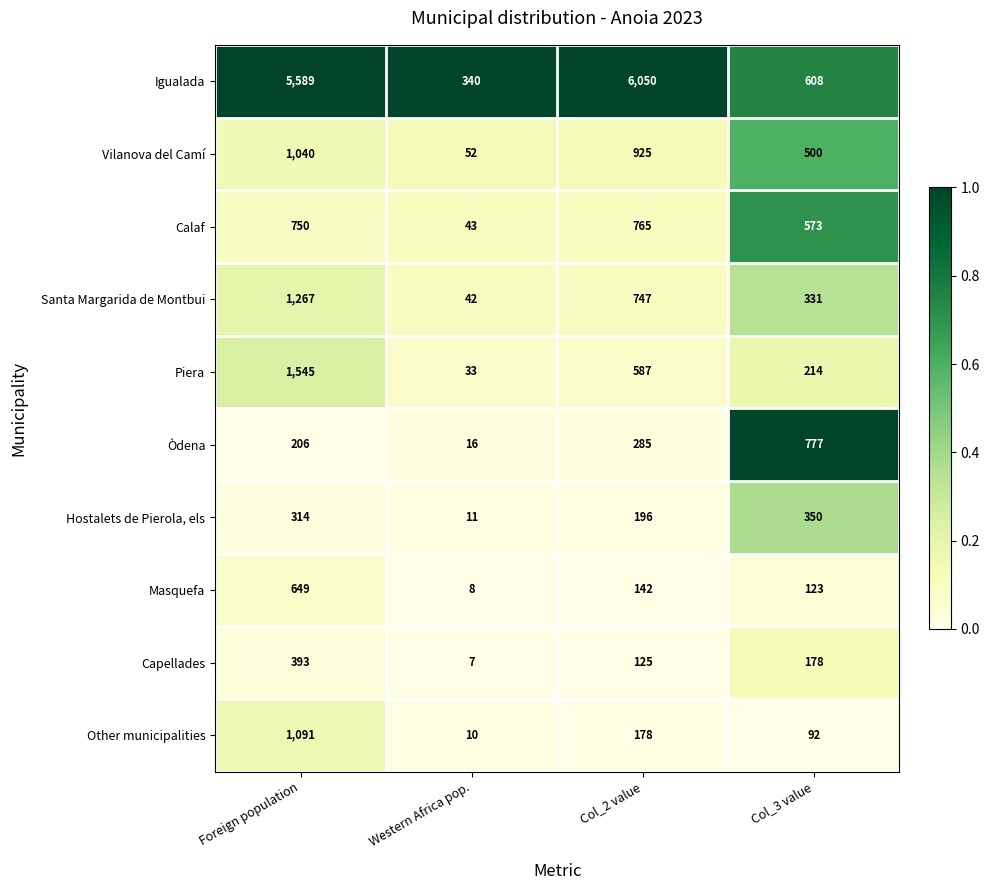

Is it true that Santa Margarida de Montbui equals 331 at Col_3 value?

True